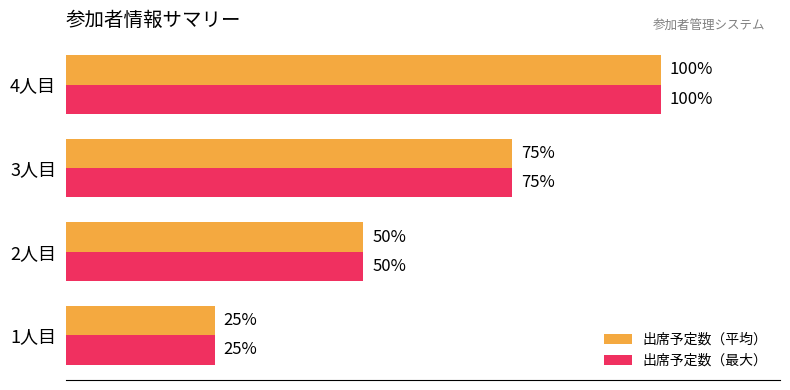

Which category has the lowest value across all series?

1人目